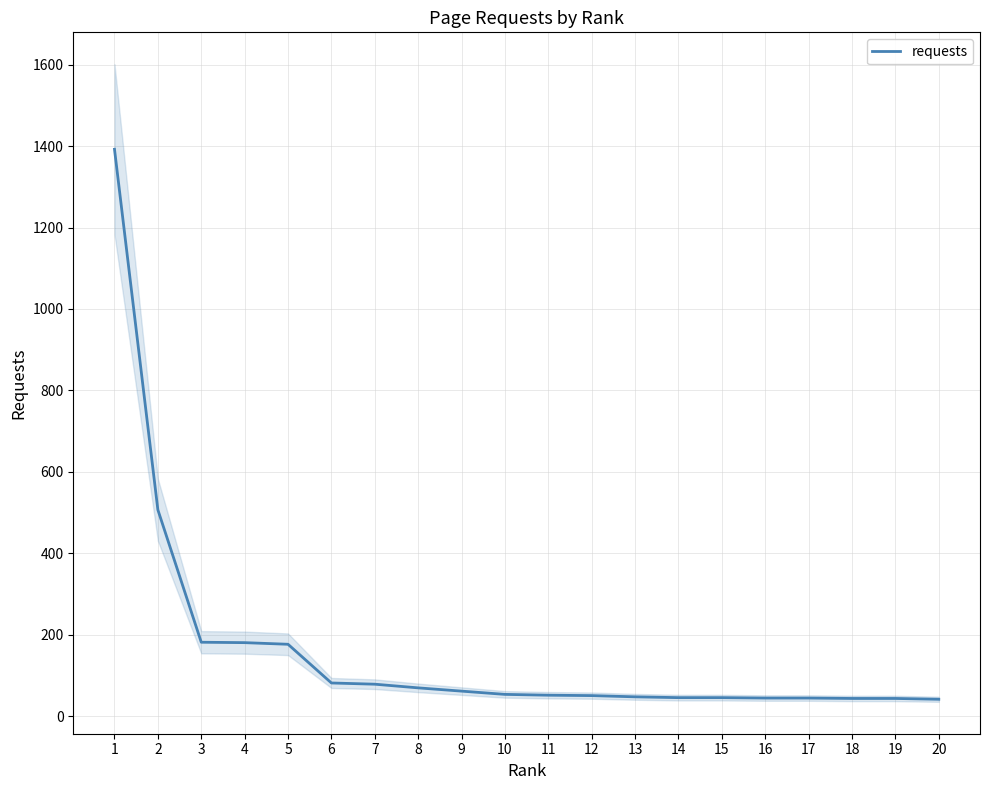

At which category does the chart reach its peak across all series?

1